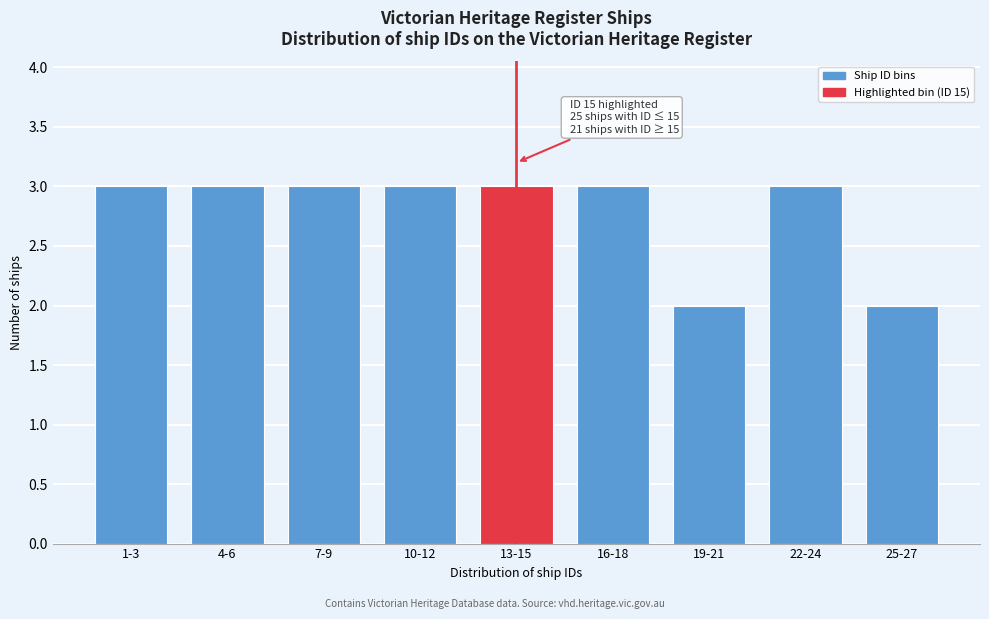

Reading right to left, list all the values displayed in this chart.

25-27=2	22-24=3	19-21=2	16-18=3	13-15=3	10-12=3	7-9=3	4-6=3	1-3=3